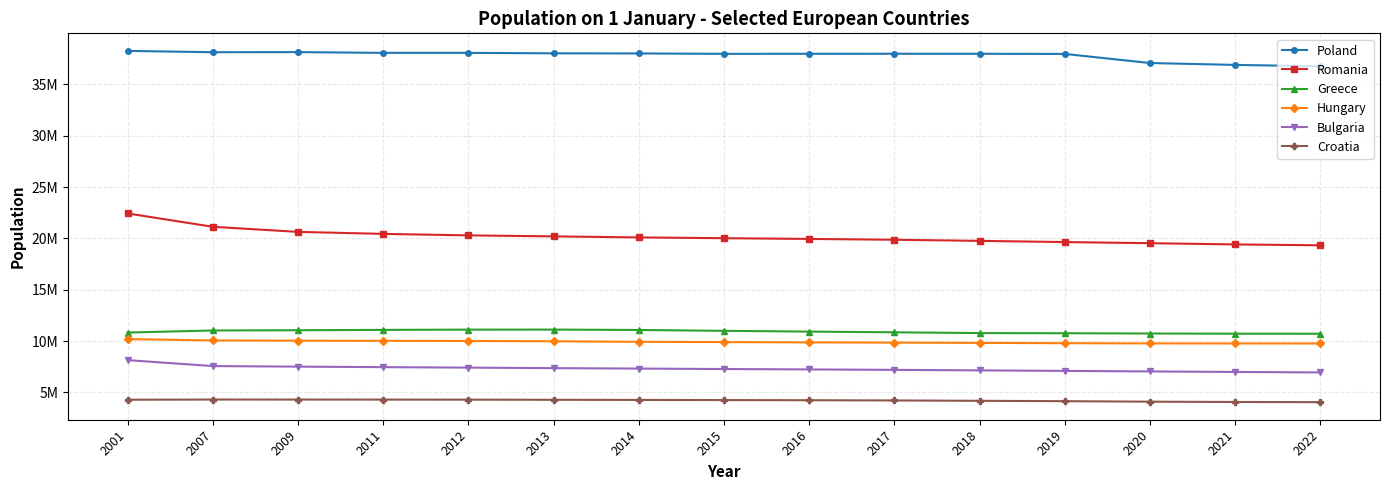

What is the value of the Romania point at the 14th from the left?

19414458